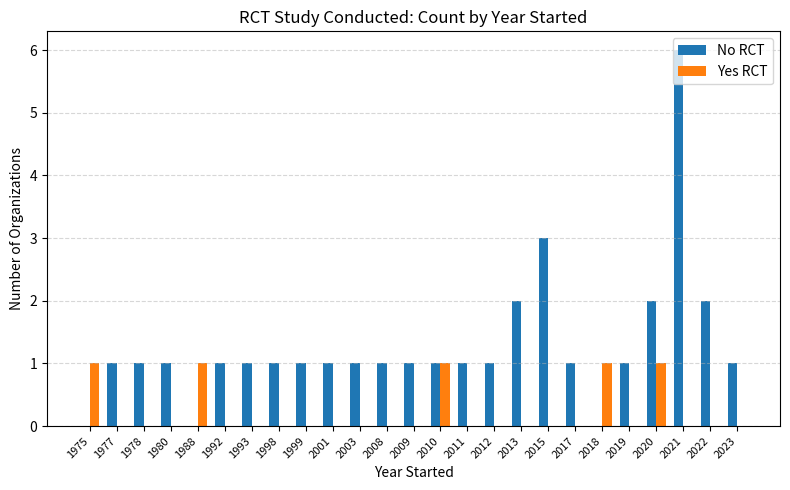

Reading left to right, transcribe all the data shown in this chart.

No RCT: 0	1	1	1	0	1	1	1	1	1	1	1	1	1	1	1	2	3	1	0	1	2	6	2	1
Yes RCT: 1	0	0	0	1	0	0	0	0	0	0	0	0	1	0	0	0	0	0	1	0	1	0	0	0